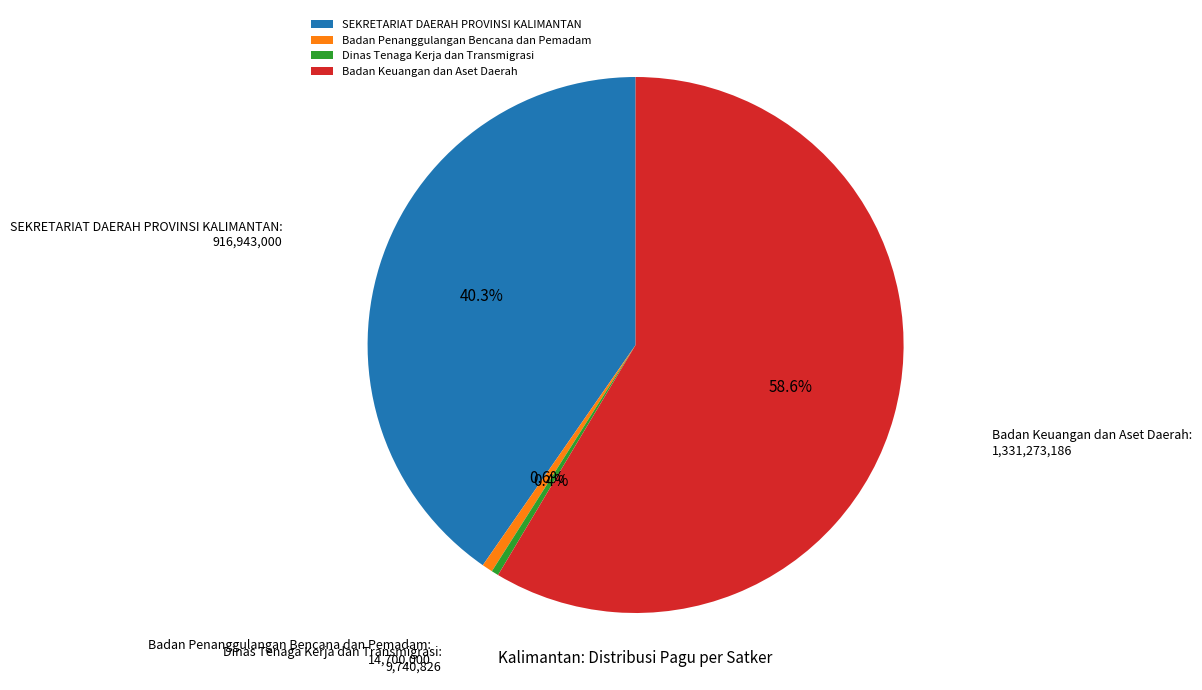

Is there a majority slice in this chart?

Yes